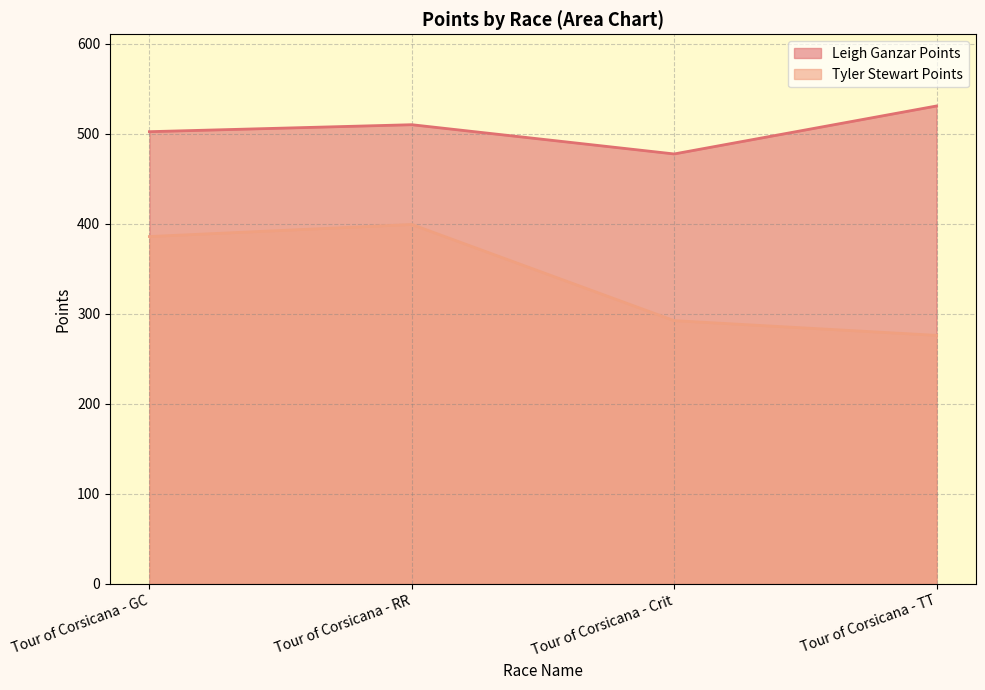

Reading left to right, transcribe all the data shown in this chart.

Leigh Ganzar Points: 502.5	510.3	477.8	531.1
Tyler Stewart Points: 386.0	399.4	292.6	276.2